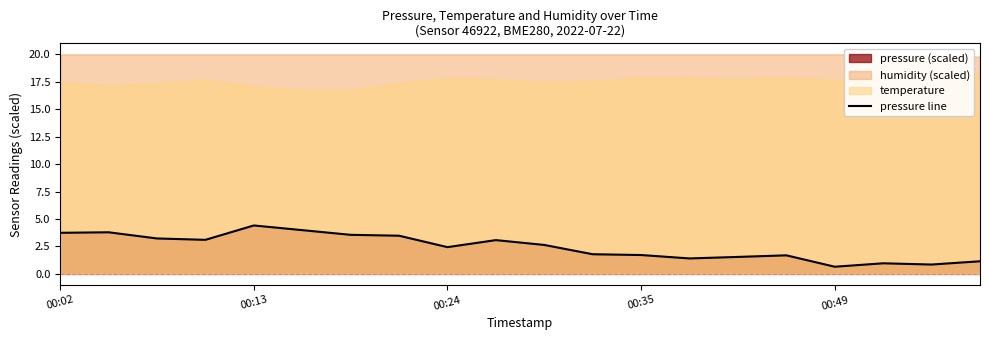

Where is the data nearest to the value 2?

11